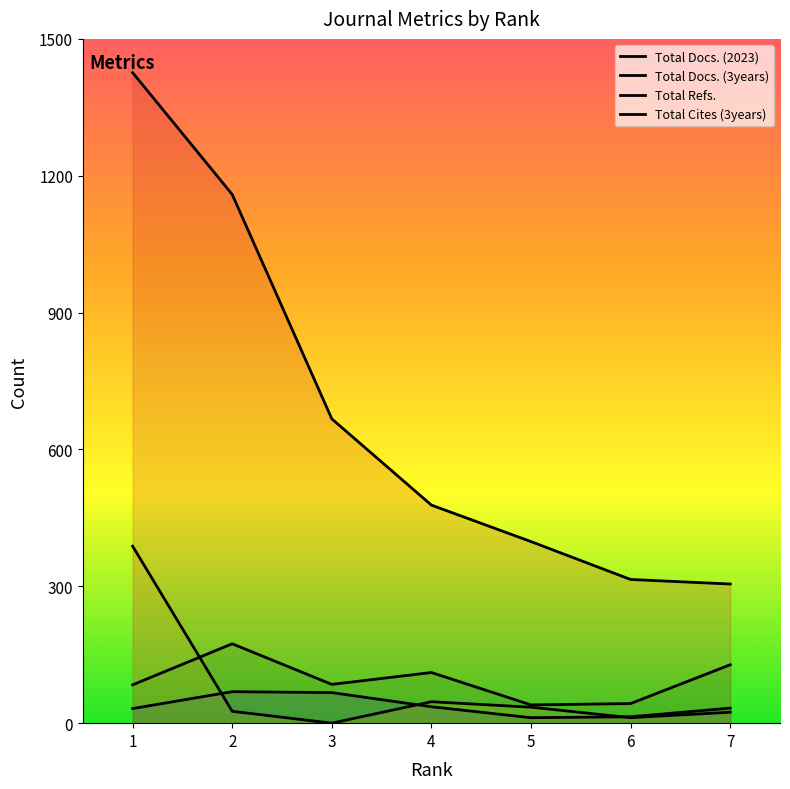

The value of Total Refs. at 4 is 668. True or false?

False